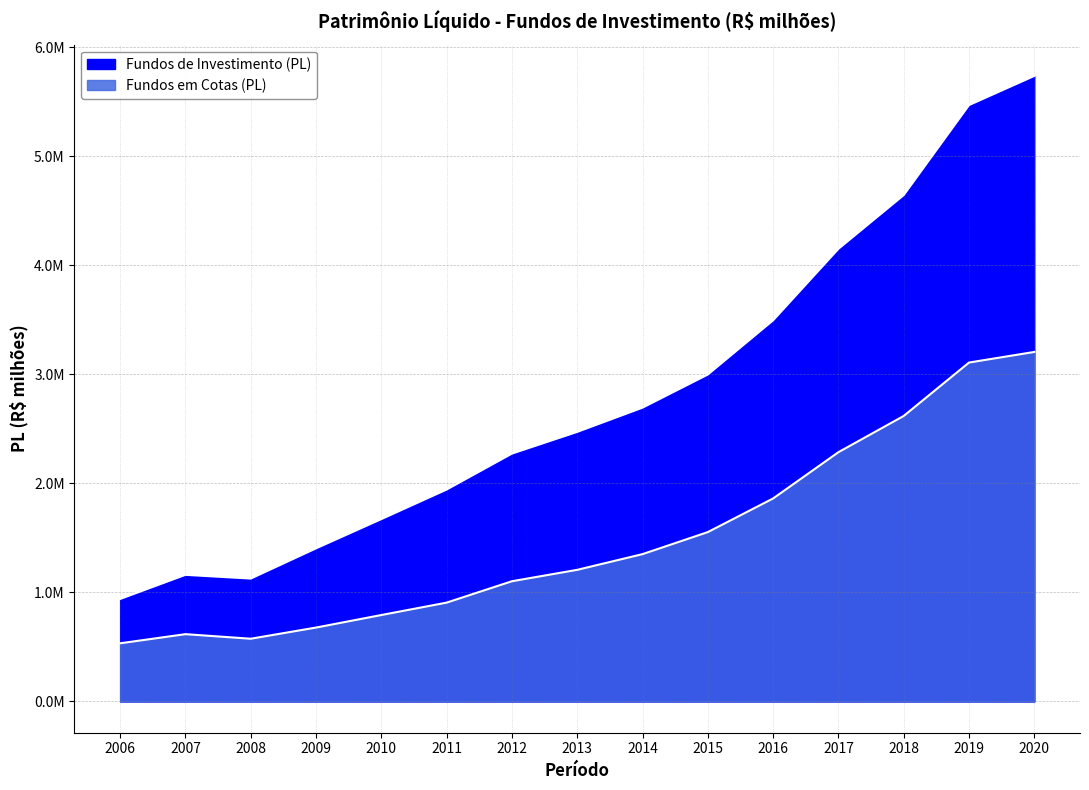

True or false: Fundos de Investimento (PL) has a value of 4642492.6 at 2018.

True